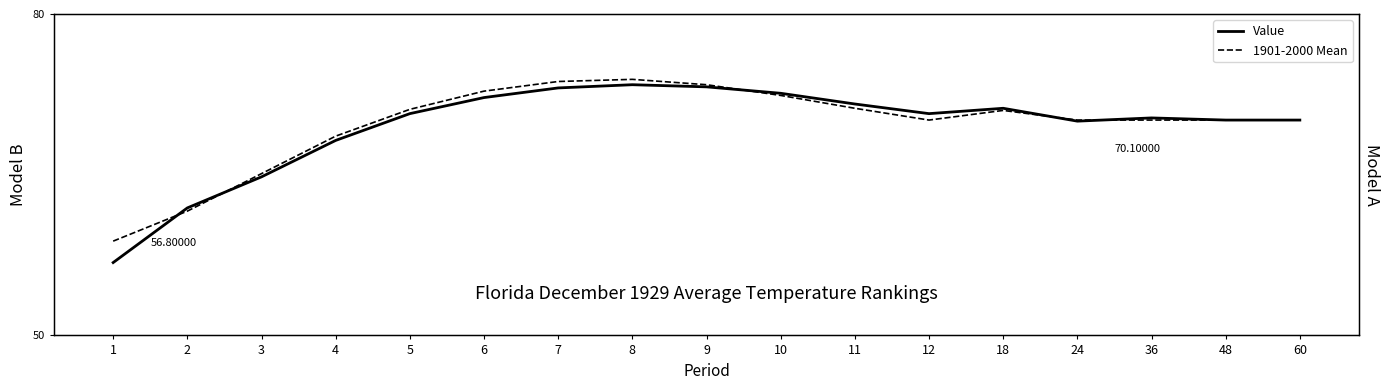

What is the value of the Value point at the 12th from the left?

70.7